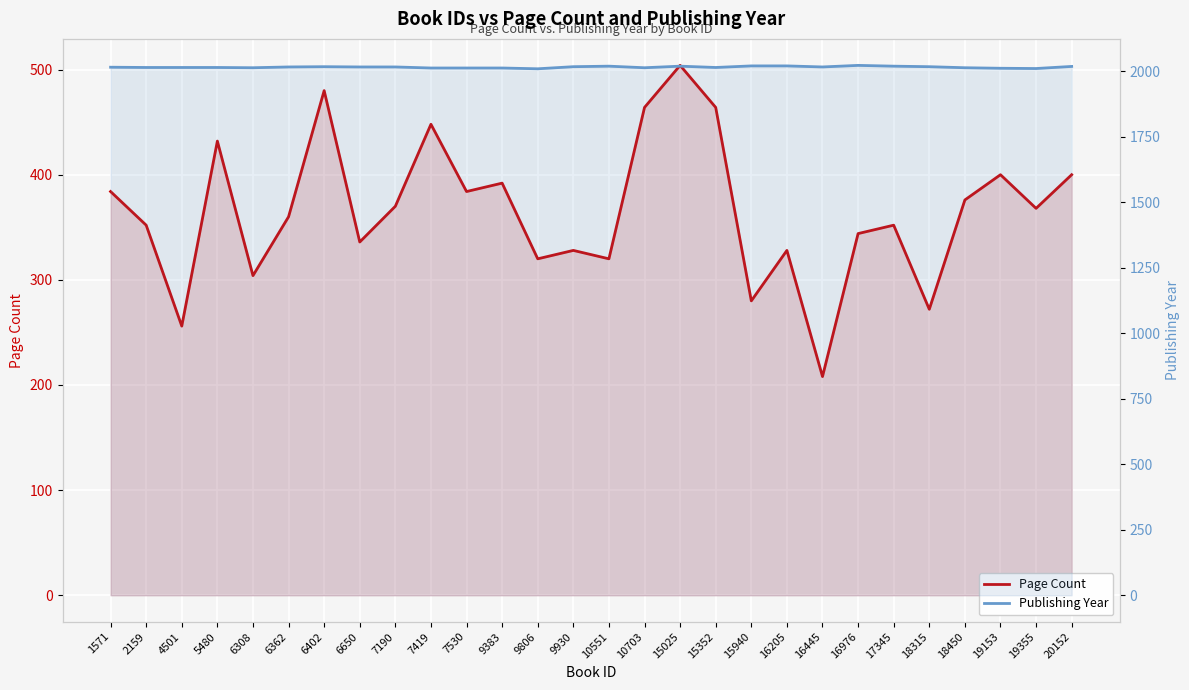

What is the difference between the Publishing Year values at 16976 and 9806?

13